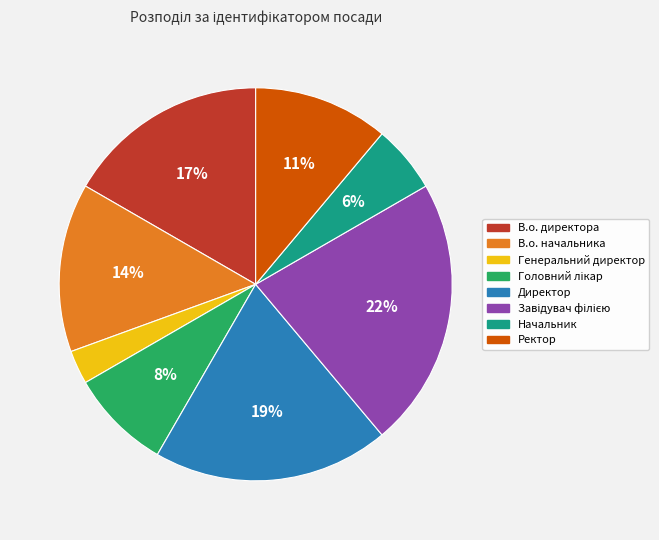

Count the number of slices in the pie.

8